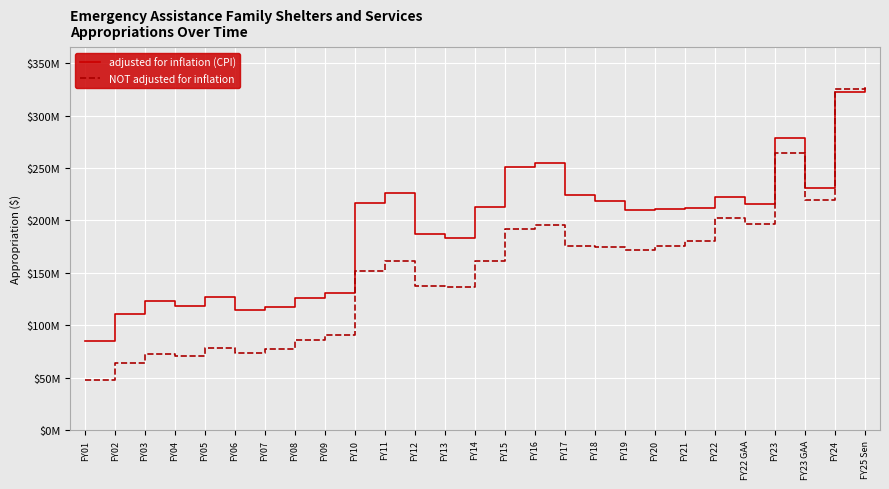

Is this an area chart (filled region under the line)?

No